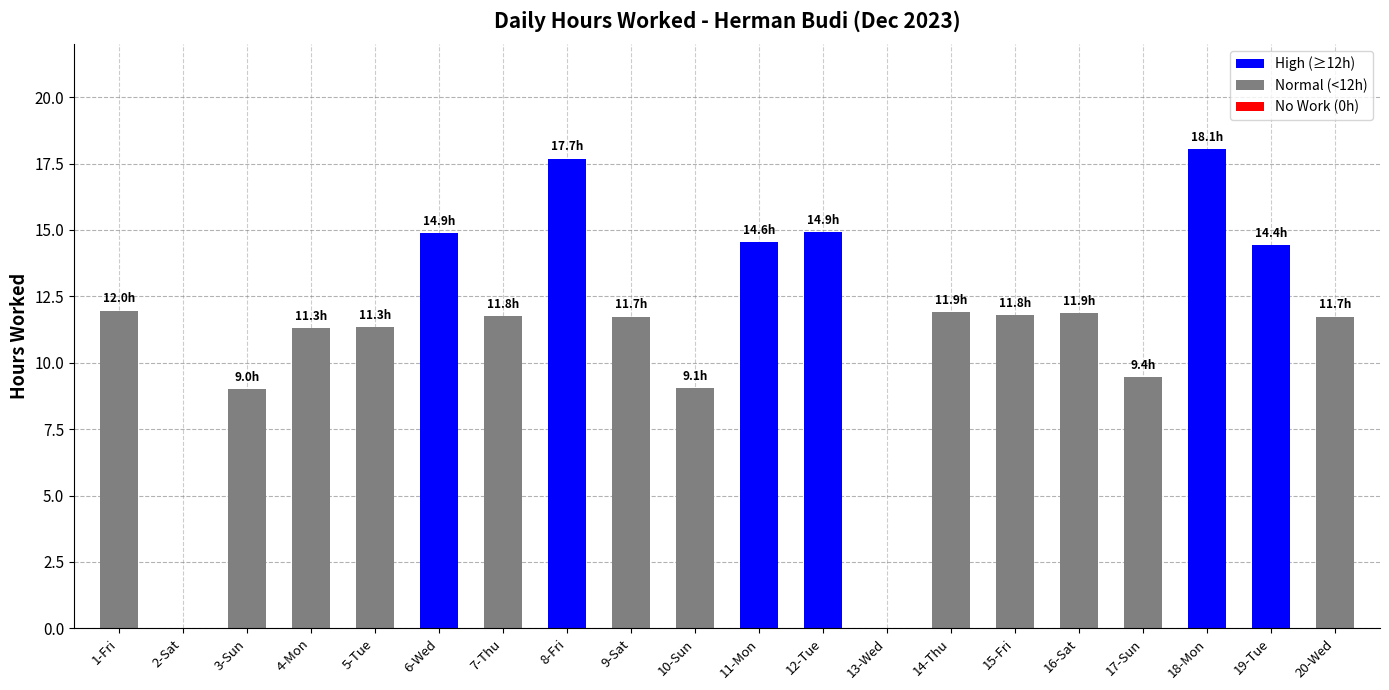

What is the change in value from 5-Tue to 7-Thu?

+0.4